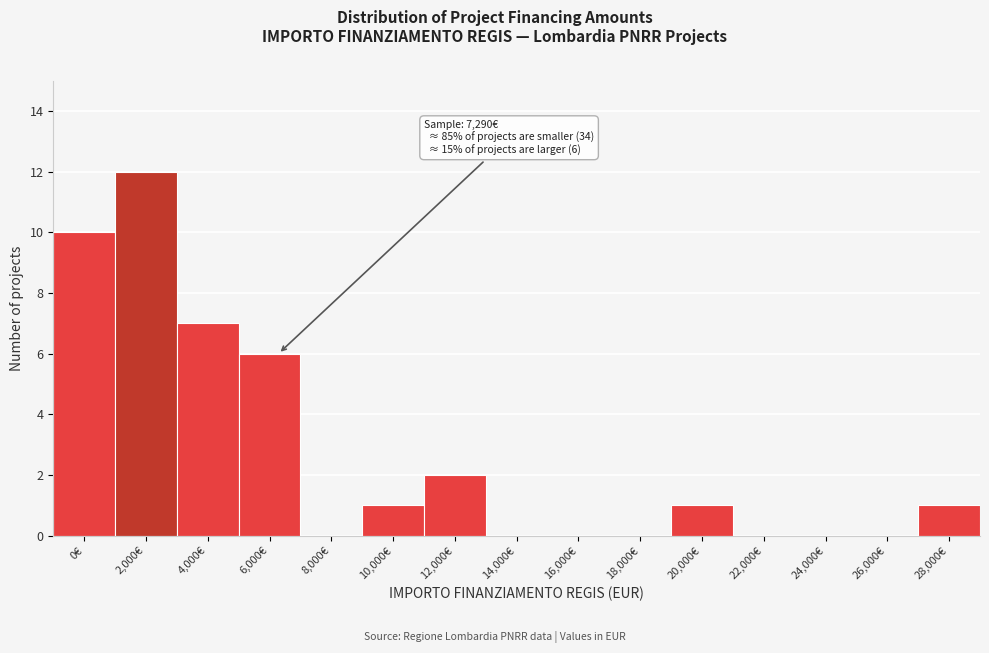

Reading left to right, what are all the values shown in this chart?

0€=10	2,000€=12	4,000€=7	6,000€=6	8,000€=0	10,000€=1	12,000€=2	14,000€=0	16,000€=0	18,000€=0	20,000€=1	22,000€=0	24,000€=0	26,000€=0	28,000€=1